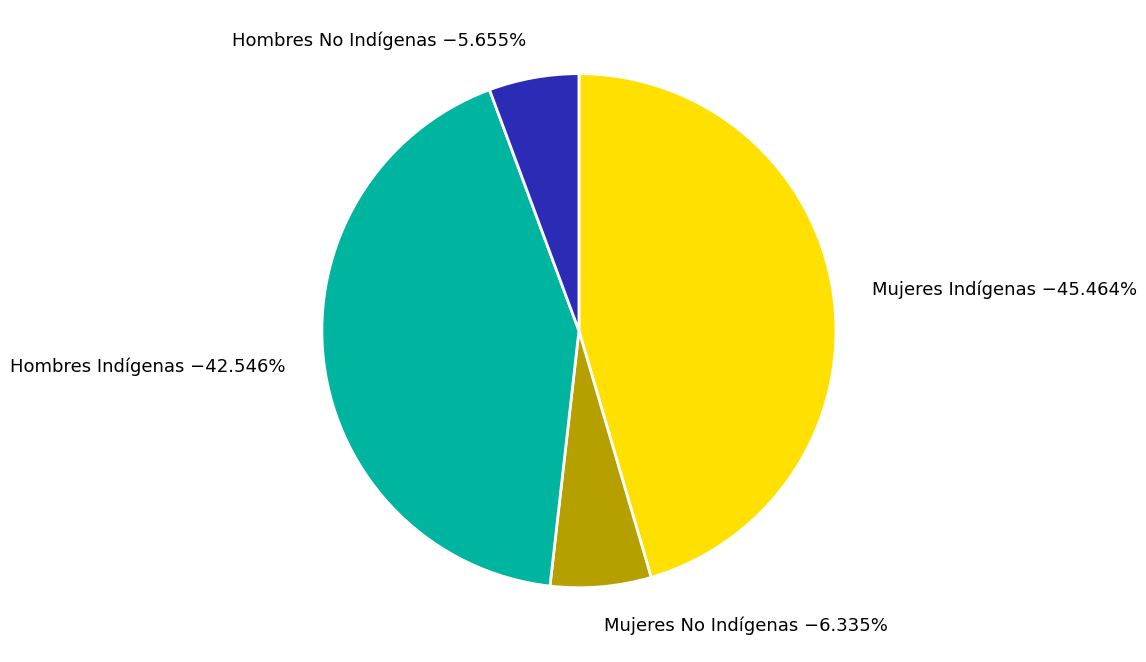

Is Mujeres No Indígenas the majority of the pie?

No